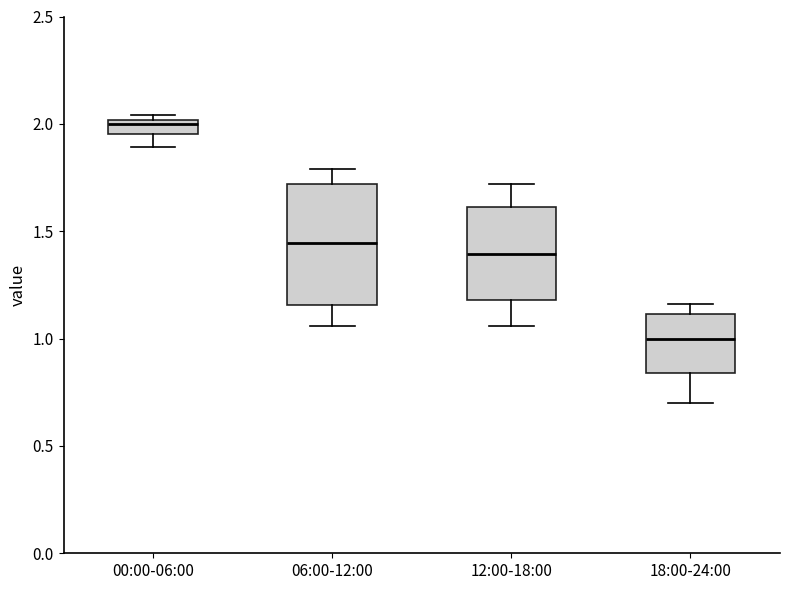

Which box has the lowest median line?

18:00-24:00